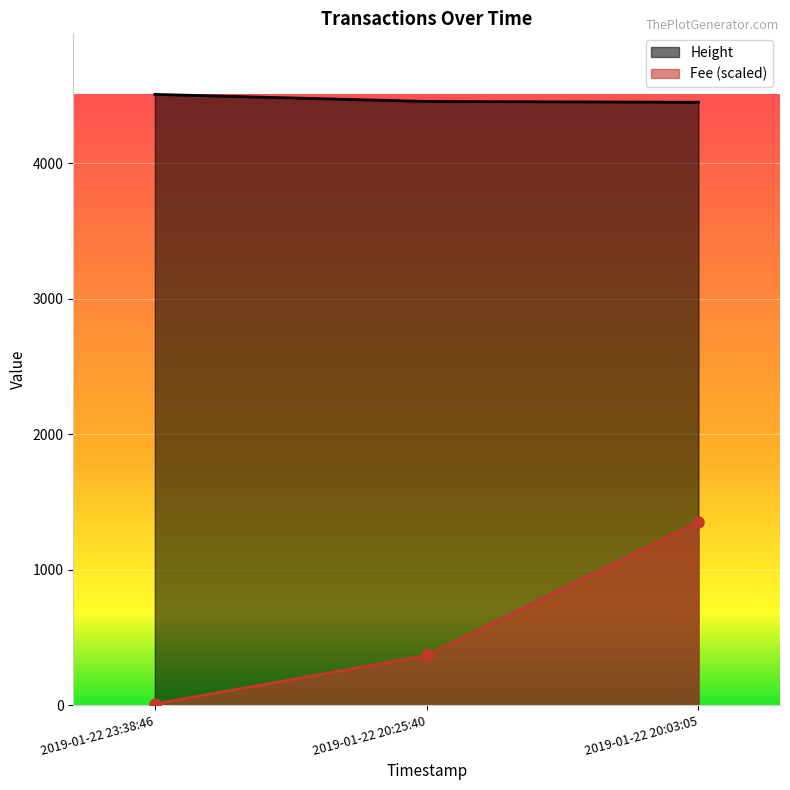

The value of Height at 2019-01-22 23:38:46 is 1586.1. True or false?

False